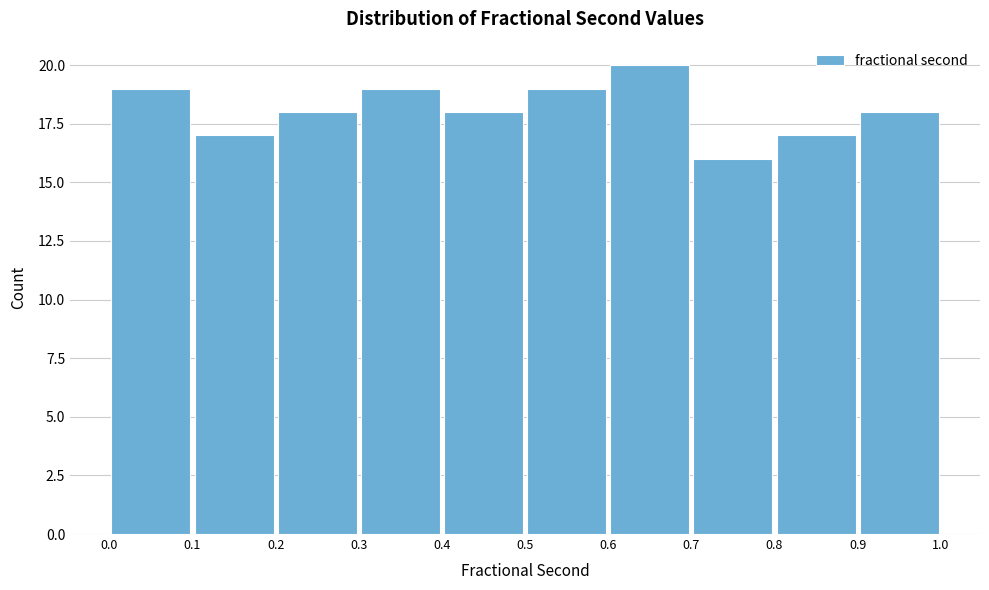

Reading left to right, list every bar in this chart as the range it spans on the x-axis followed by its height. The values are not printed on the chart, so give them approximately, as read against the axis.

0.0 to 0.1: 19
0.1 to 0.2: 17
0.2 to 0.3: 18
0.3 to 0.4: 19
0.4 to 0.5: 18
0.5 to 0.6: 19
0.6 to 0.7: 20
0.7 to 0.8: 16
0.8 to 0.9: 17
0.9 to 1.0: 18